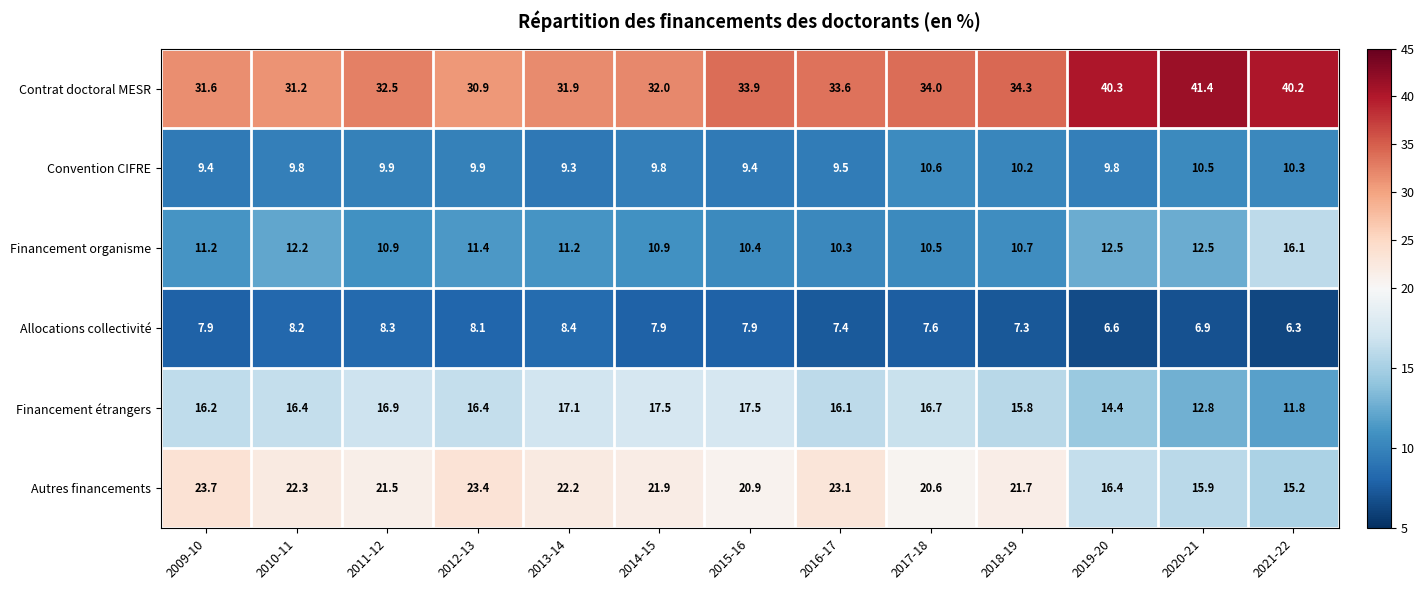

How many distinct data groups are displayed?

6